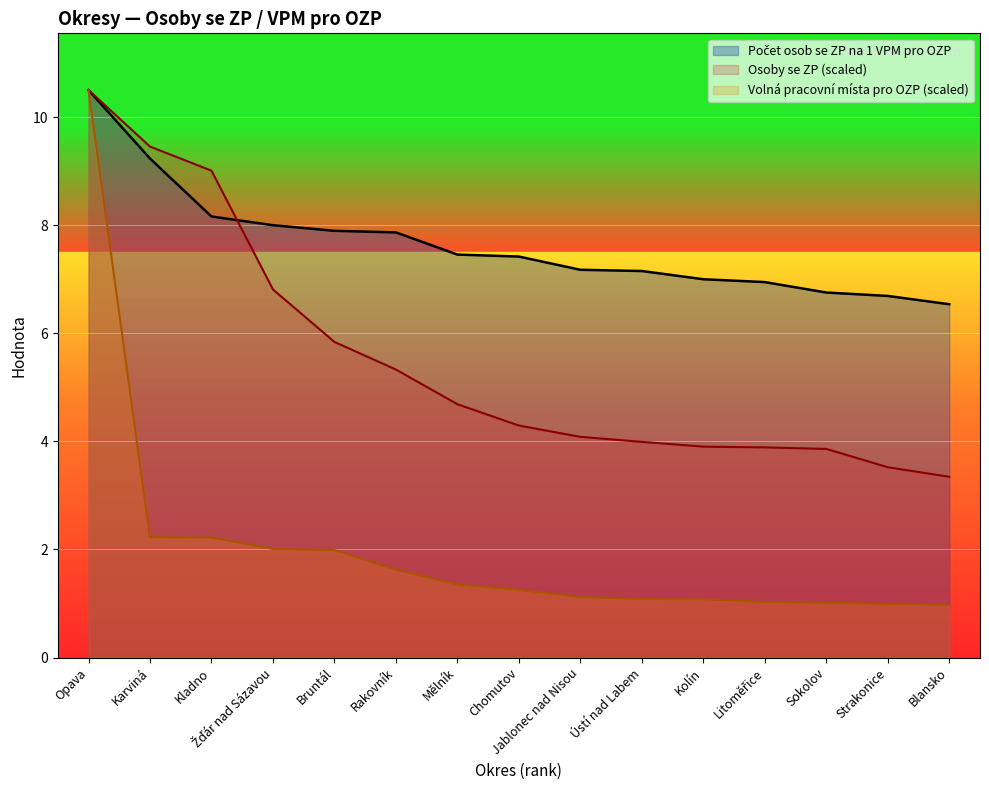

Where is Osoby se ZP (scaled) nearest to the value 6?

Bruntál